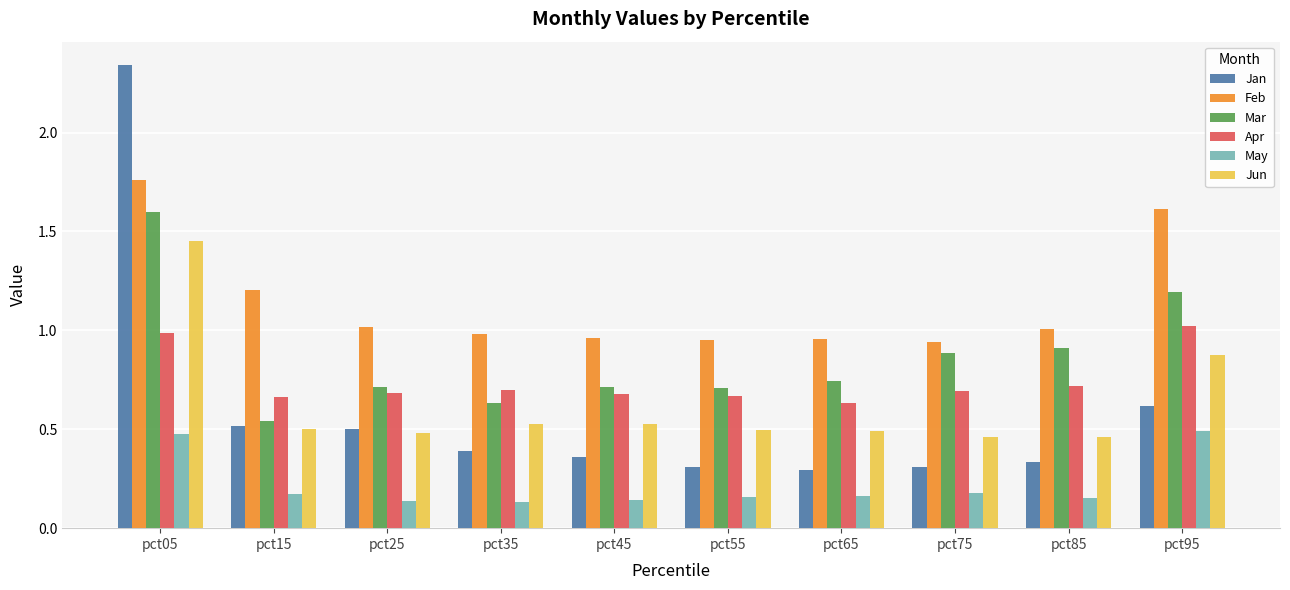

Is the value of Feb at pct75 greater than the value of Apr at pct15?

Yes